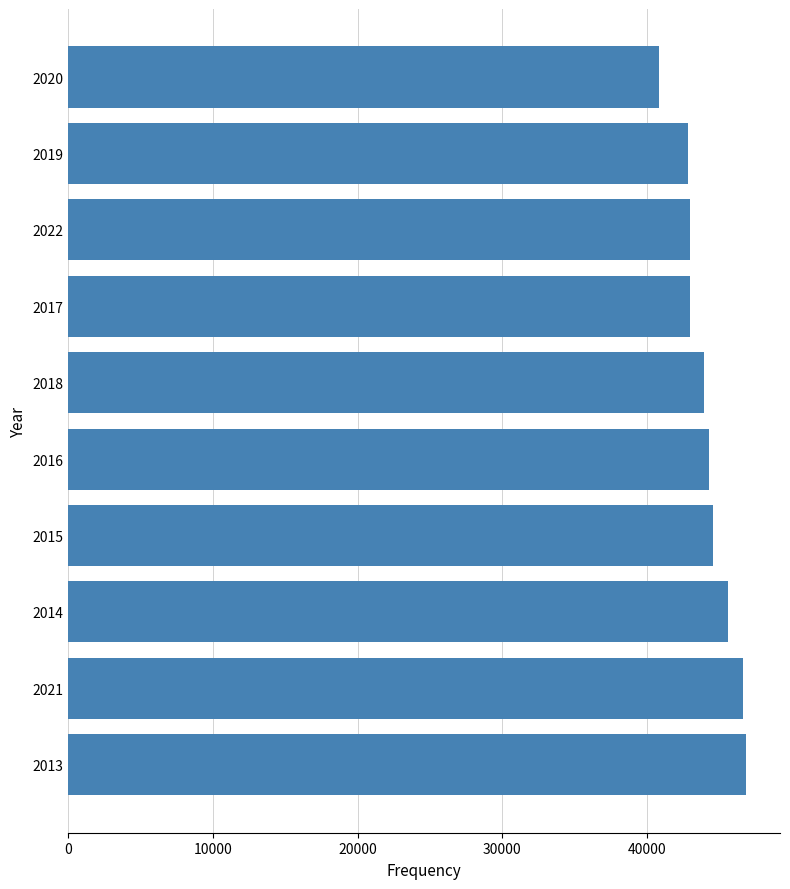

The chart shows a value of 54298 at 2020. True or false?

False